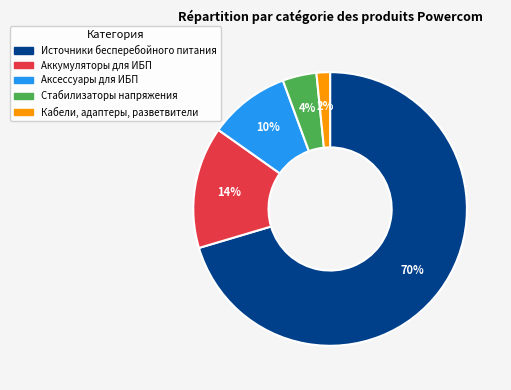

To the nearest percent, what portion does Аксессуары для ИБП represent?

10%